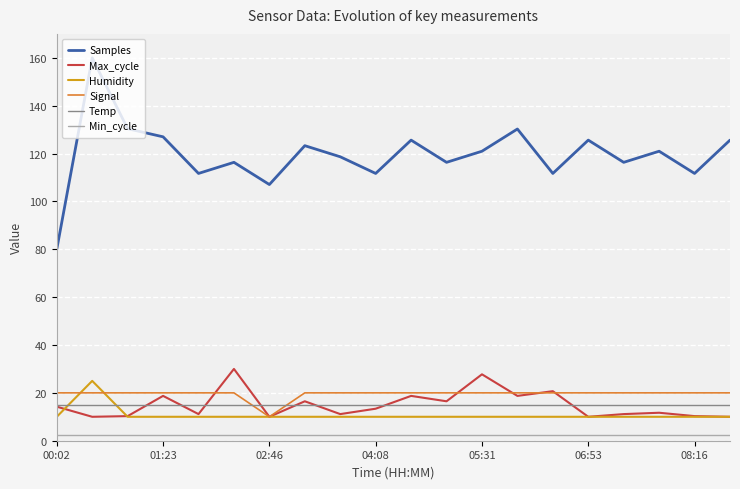

Which series has the largest range (max minus min)?

Samples